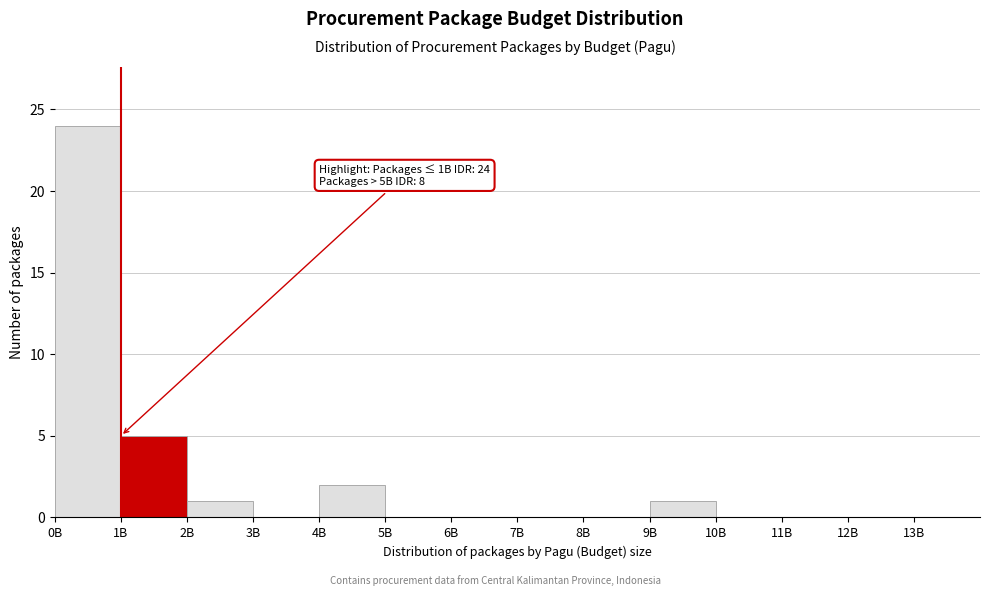

Reading left to right, transcribe all the data shown in this chart.

0B=24	1B=5	2B=1	3B=0	4B=2	5B=0	6B=0	7B=0	8B=0	9B=1	10B=0	11B=0	12B=0	13B=0